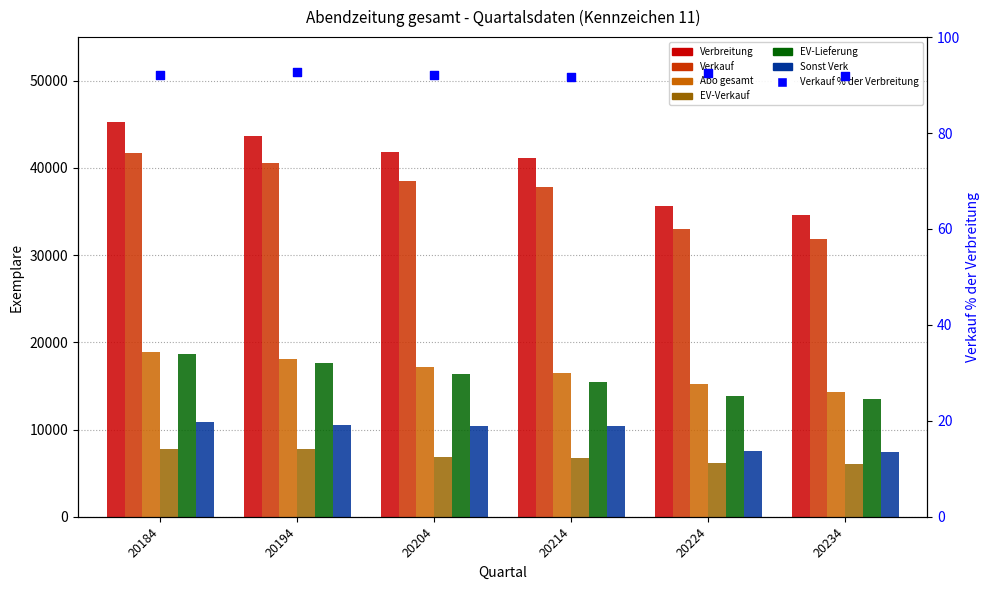

Which series contains the lowest Y value?

EV-Verkauf